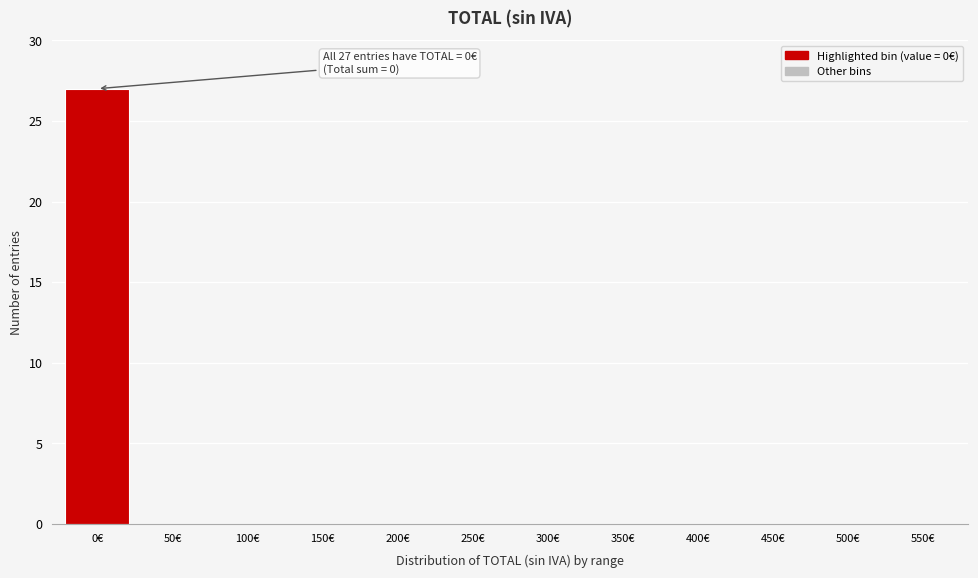

Reading left to right, extract all data points from this chart.

0€=27	50€=0	100€=0	150€=0	200€=0	250€=0	300€=0	350€=0	400€=0	450€=0	500€=0	550€=0